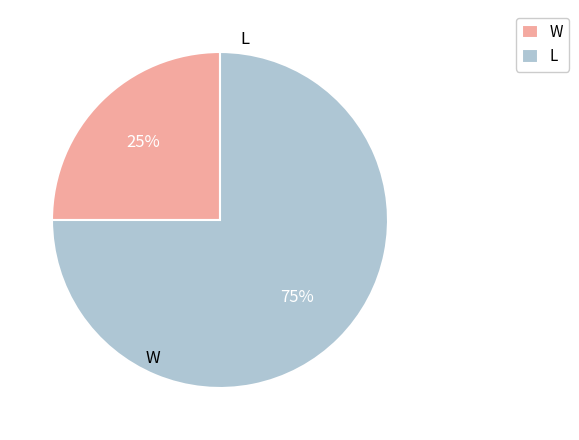

Is it true that L is 83% of the pie?

False